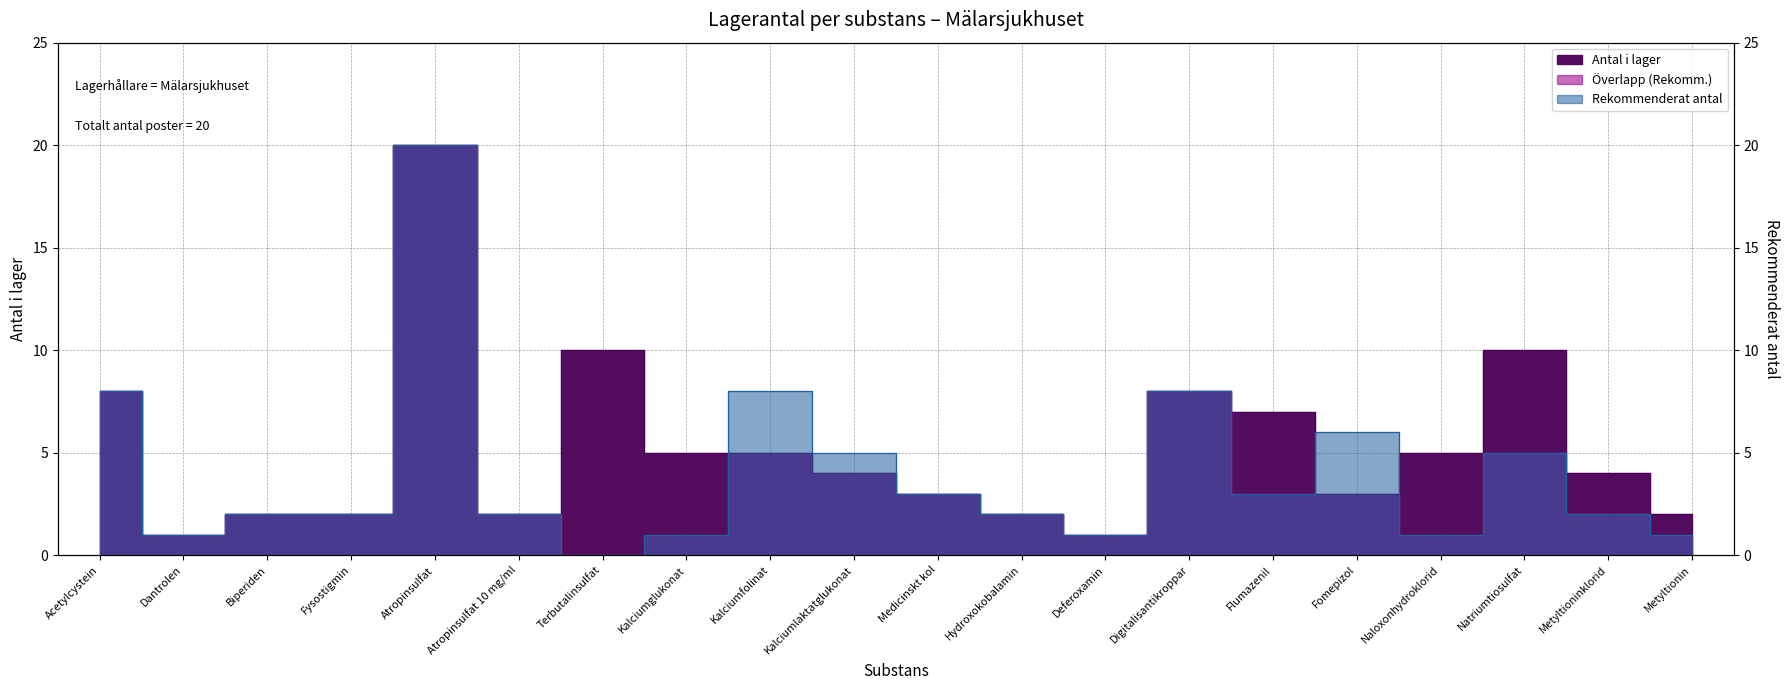

What is the average value of the Antal i lager series?

5